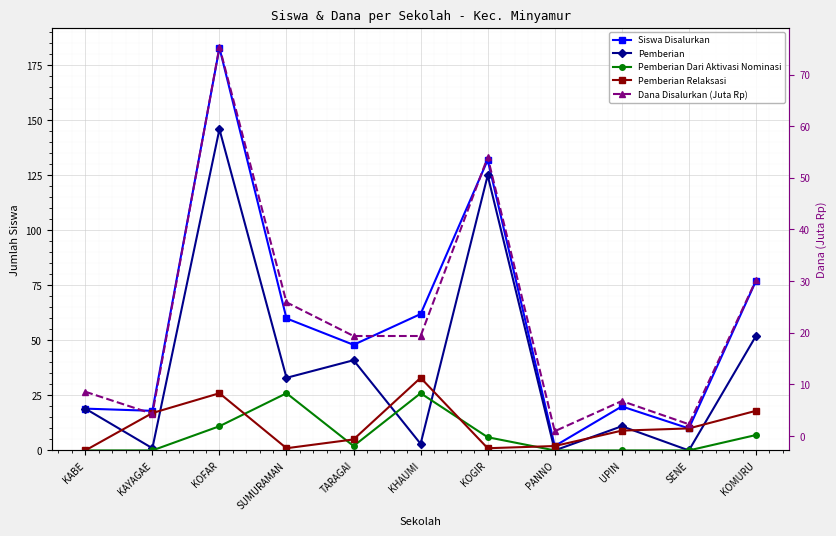

Between UPIN and PANNO, which is larger?

UPIN